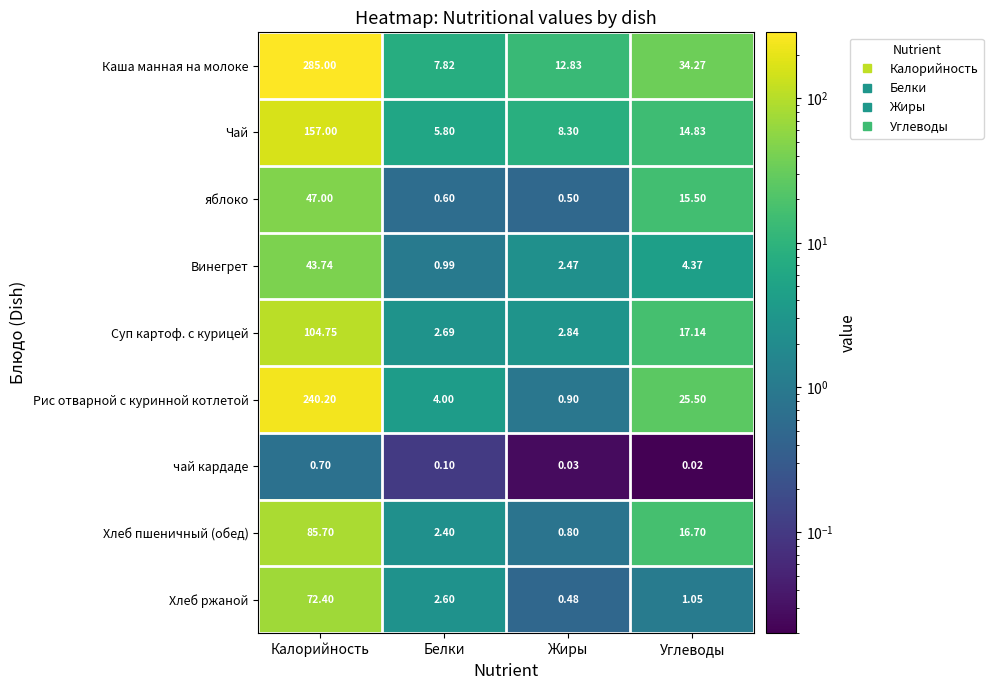

Where does the Каша манная на молоке series first go above 34?

Калорийность